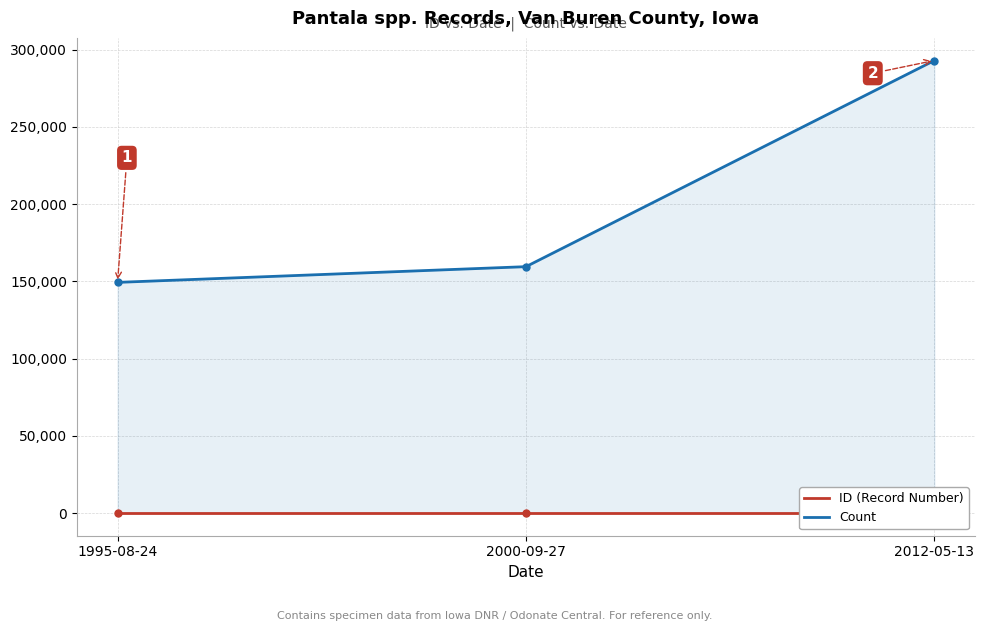

What is the smallest value displayed?

1